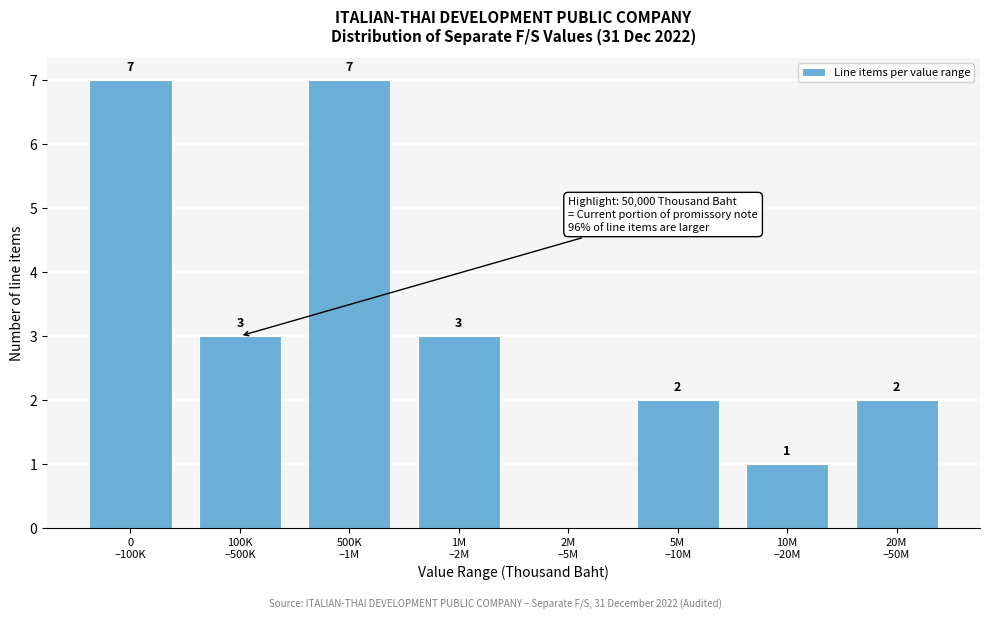

What is the sum of all values?

25